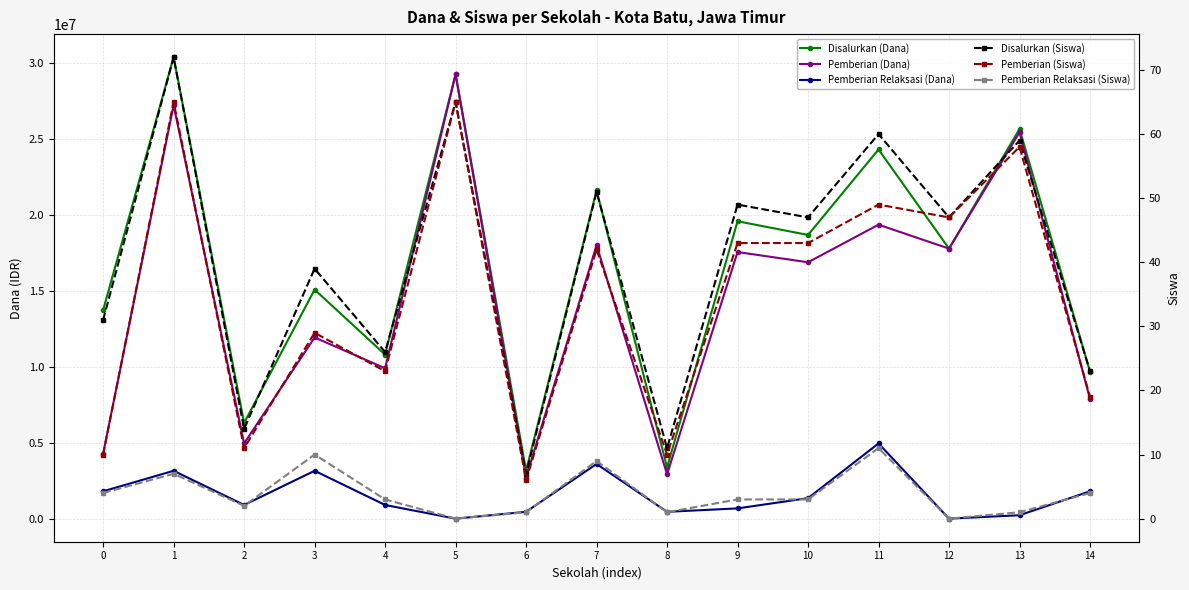

What is the maximum value shown in the chart?

30375000